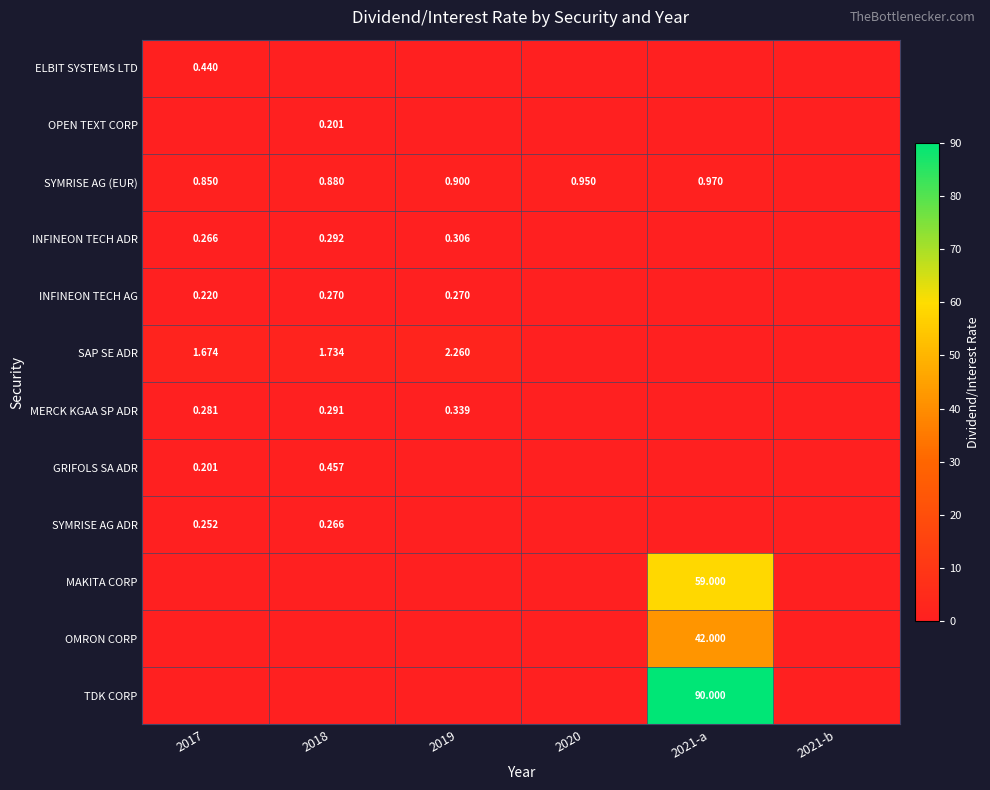

At which category is the sum across all series the highest?

2021-a